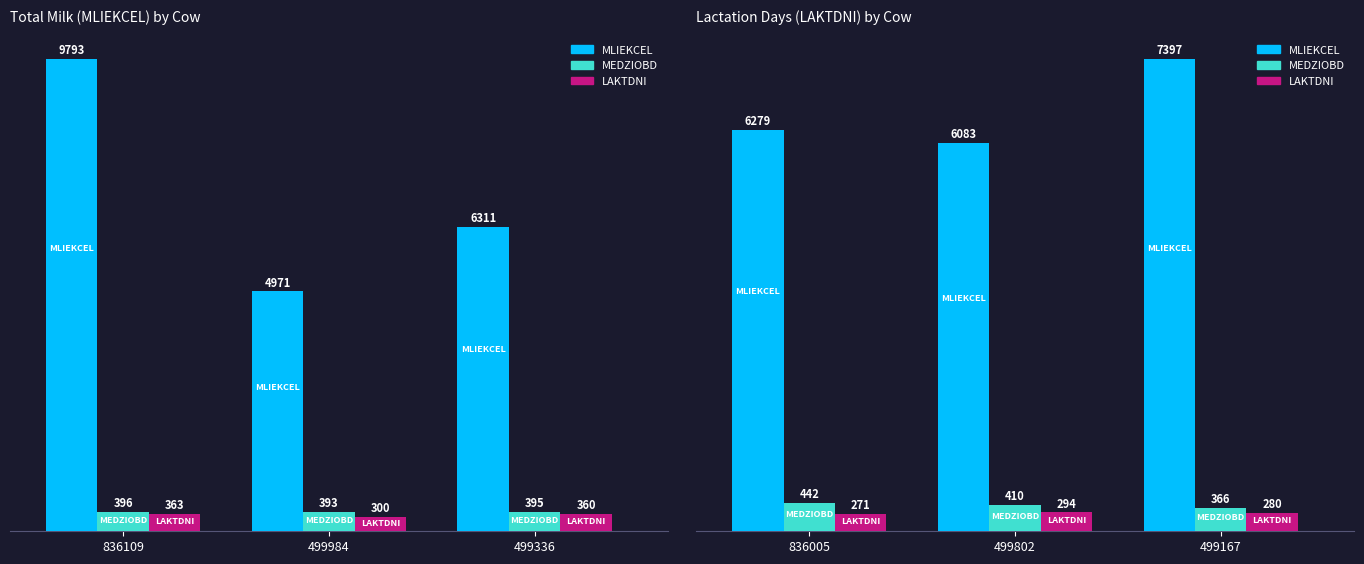

Between 836005 and 499802, which series saw the biggest shift?

MLIEKCEL